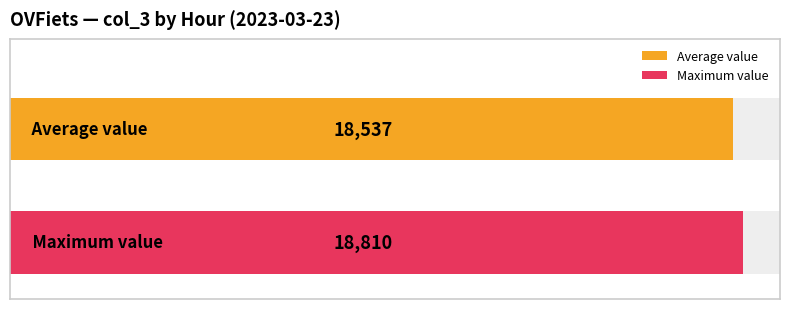

What is the maximum value shown in the chart?

18810